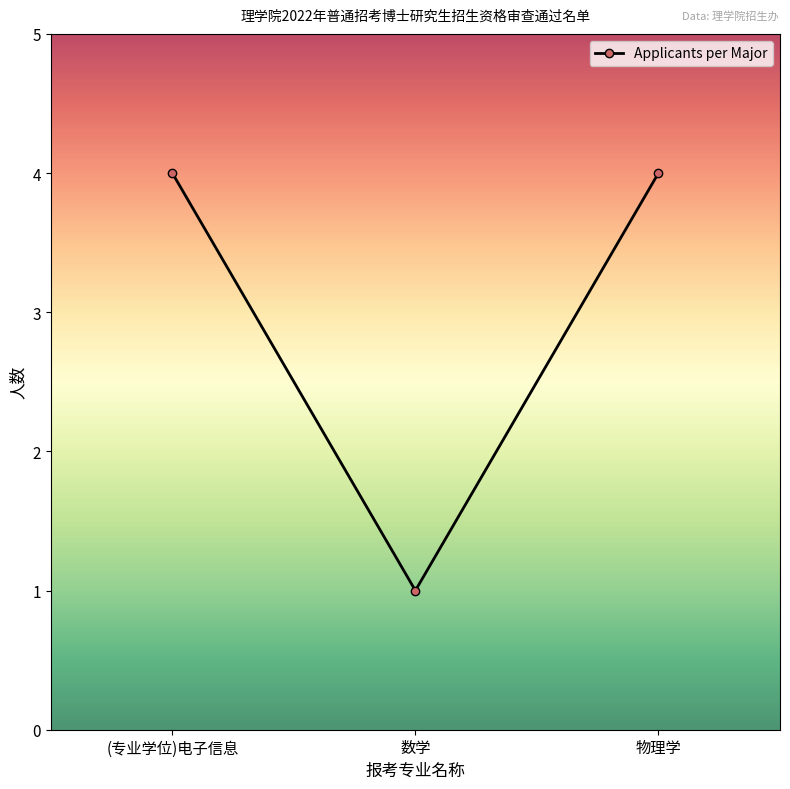

What is the minimum value shown in the chart?

1